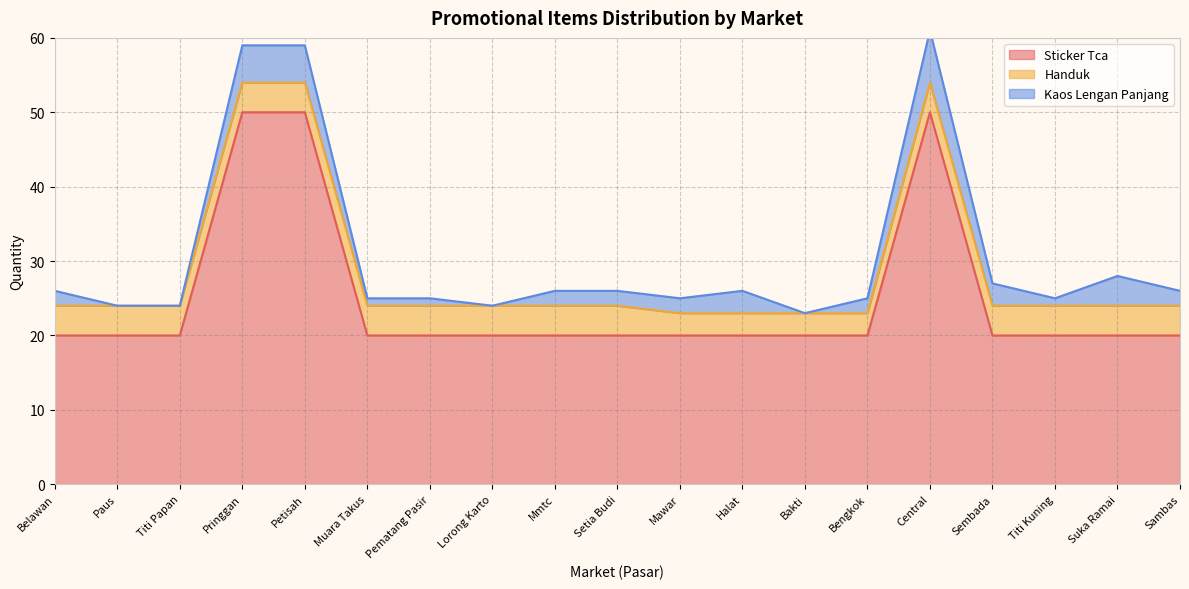

At which label is Handuk closest to 3?

Mawar